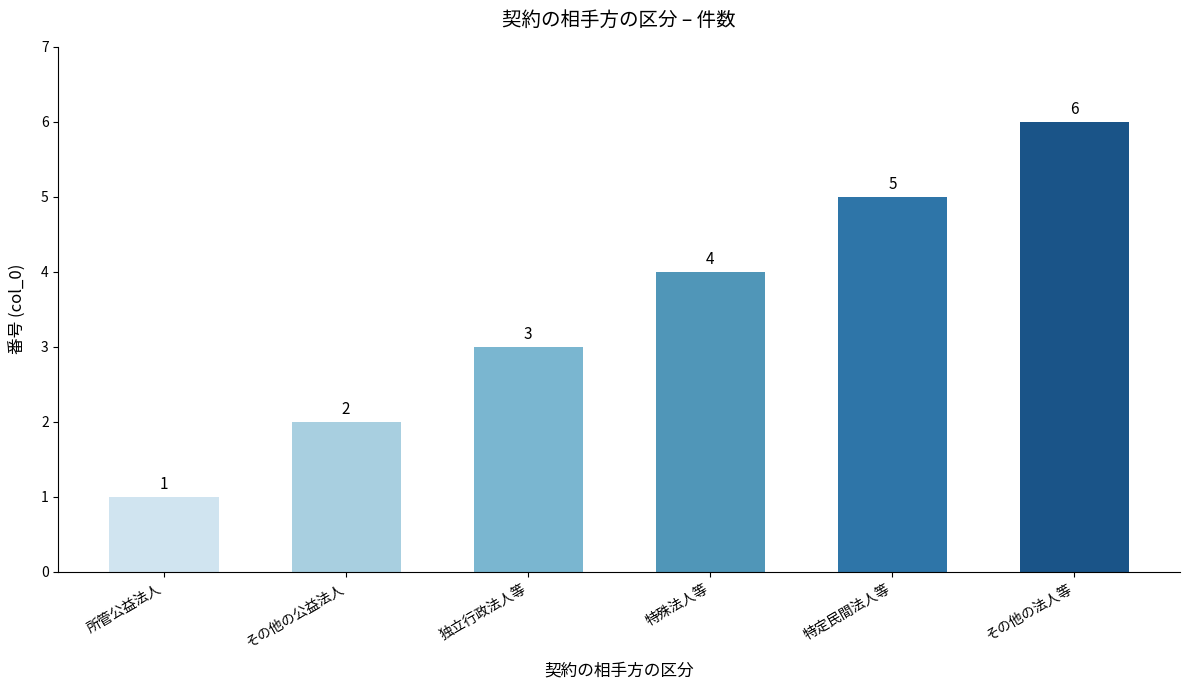

Reading left to right, transcribe all the data shown in this chart.

所管公益法人=1	その他の公益法人=2	独立行政法人等=3	特殊法人等=4	特定民間法人等=5	その他の法人等=6